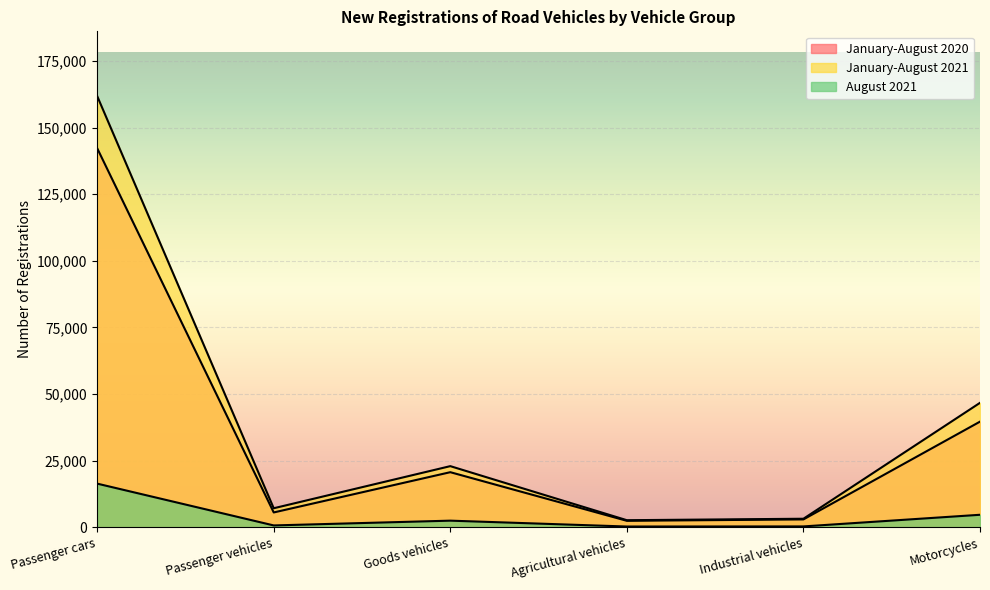

What is the total value across all series at Passenger vehicles?

13363